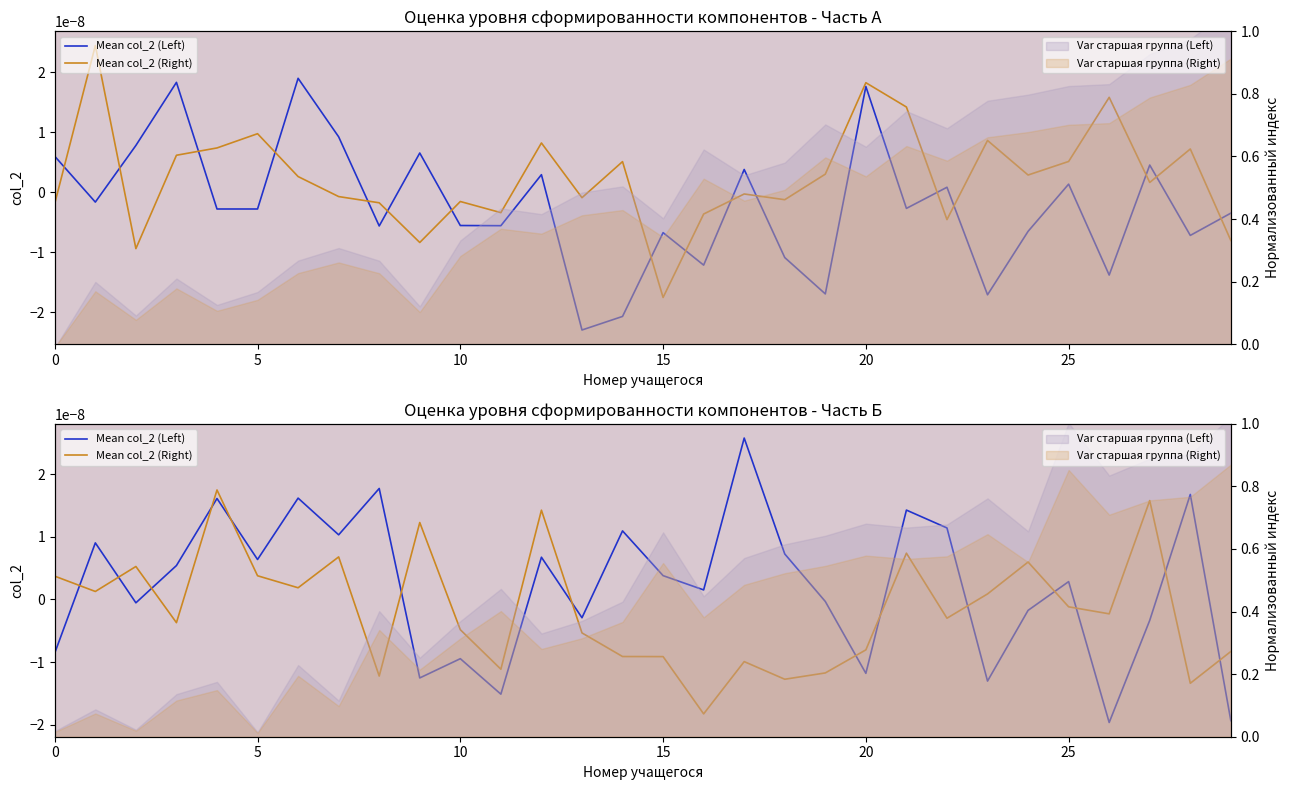

Which has a higher value, 16 or 15?

15